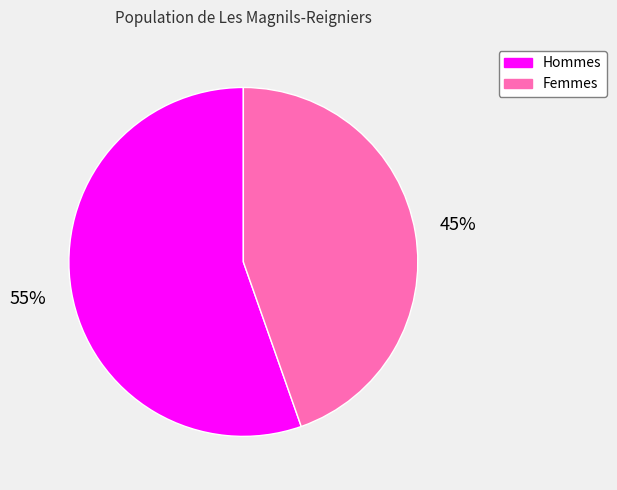

To the nearest percent, what is the combined percentage of Femmes and Hommes?

100%